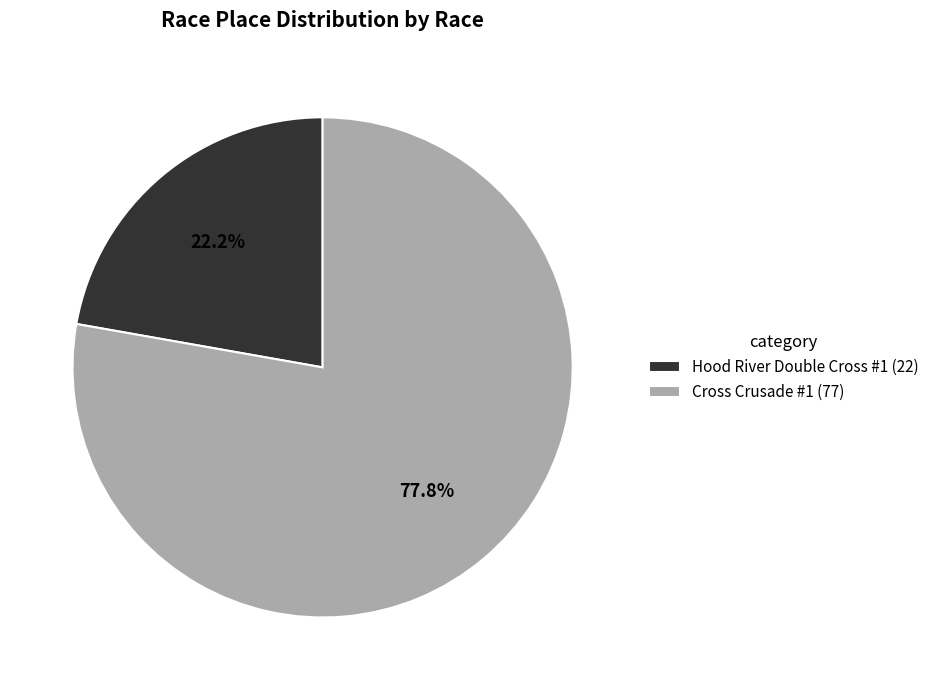

To the nearest percent, what is the average slice percentage?

50%